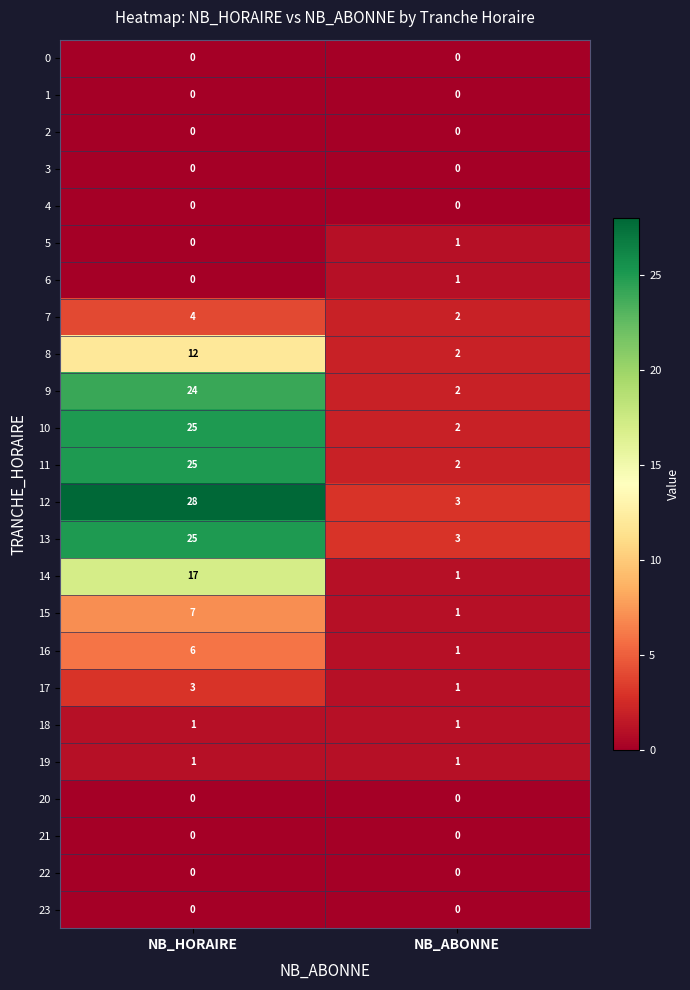

What is the difference between the highest and lowest values at NB_ABONNE?

3